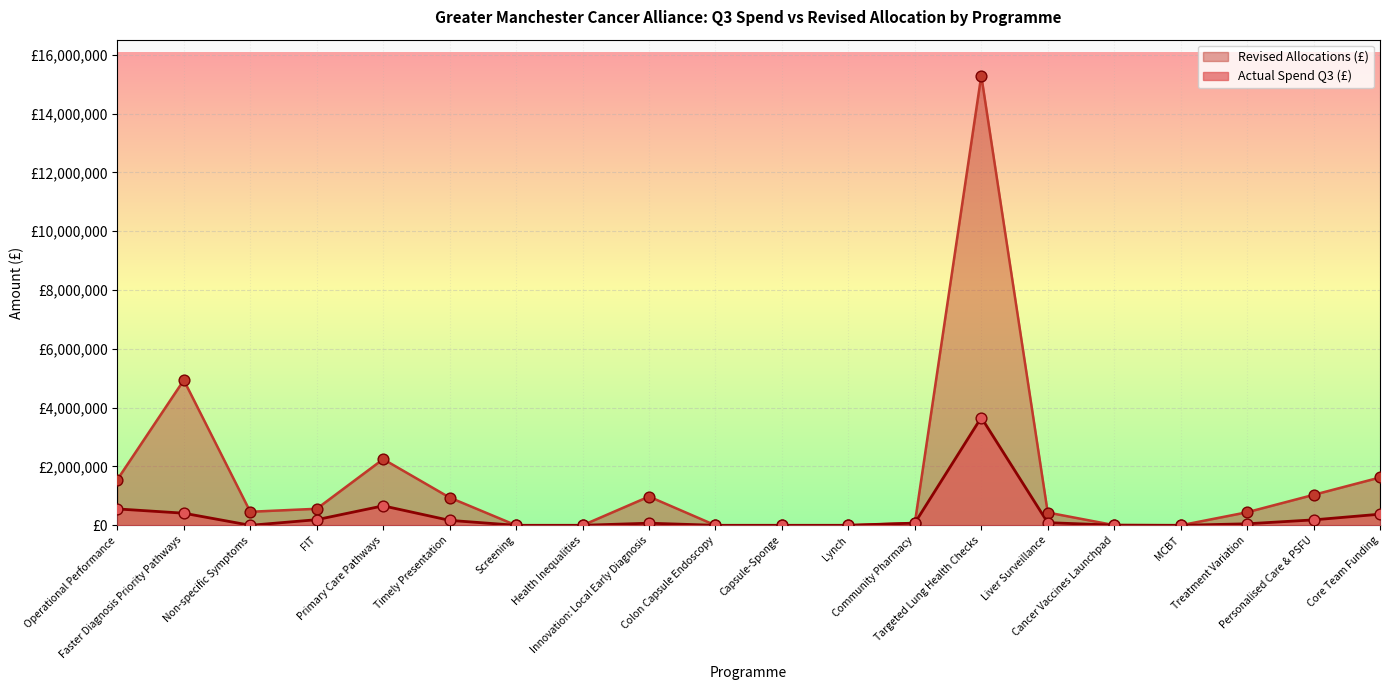

Which series reaches the minimum Y coordinate?

Actual Spend Q3 (£)